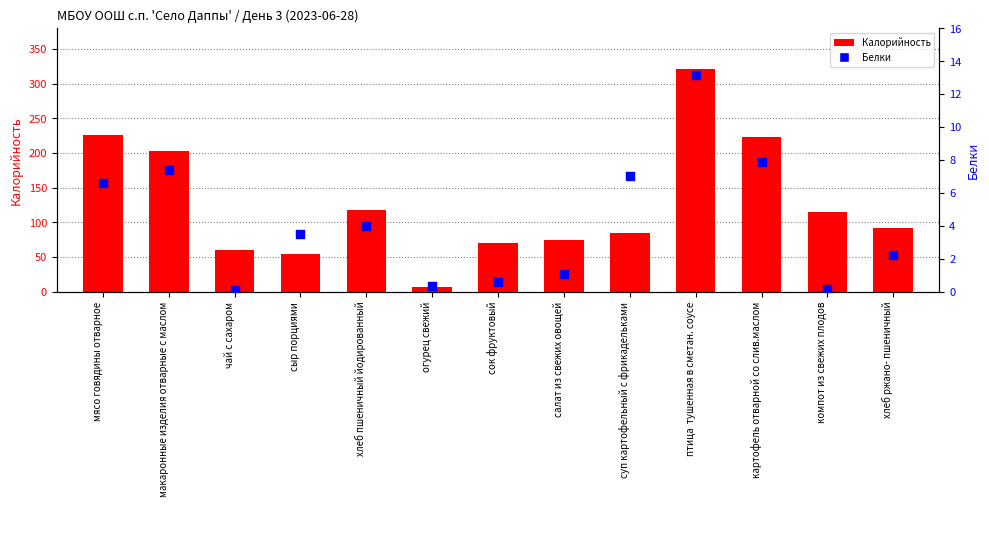

What are all the series names shown in the legend?

Калорийность, Белки